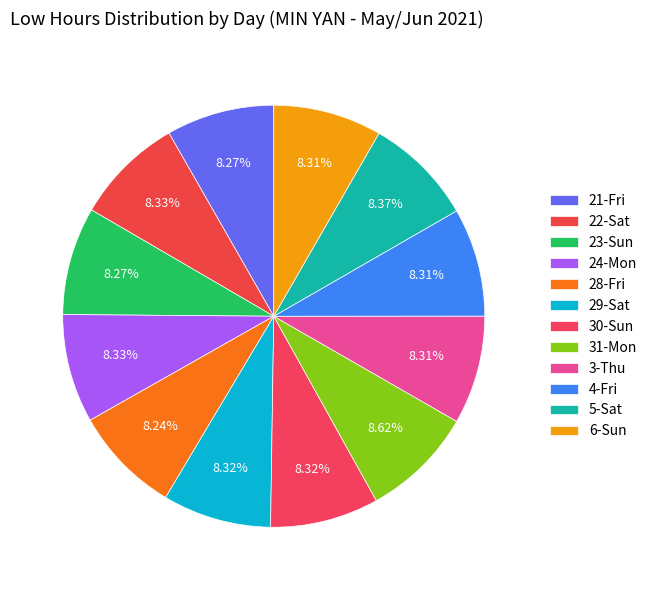

Which category has the biggest portion of the pie?

31-Mon